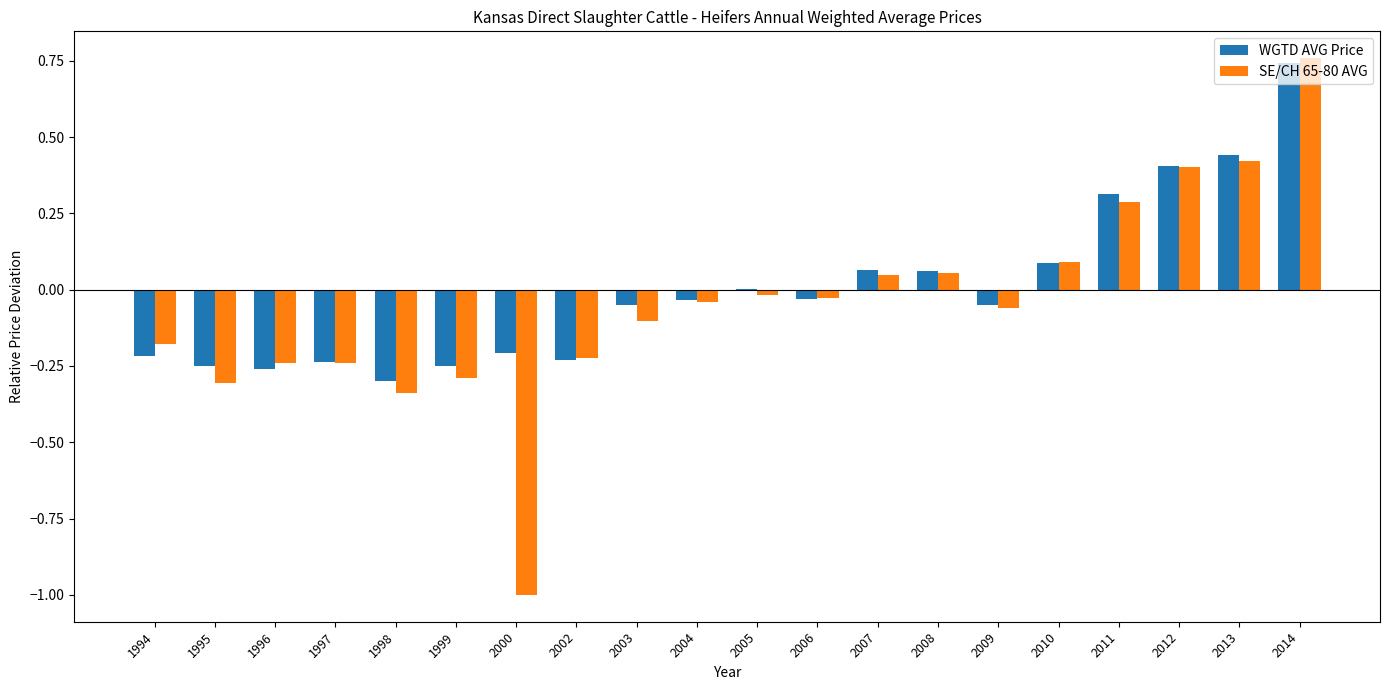

What is the sum of all SE/CH 65-80 AVG values?

-1.0